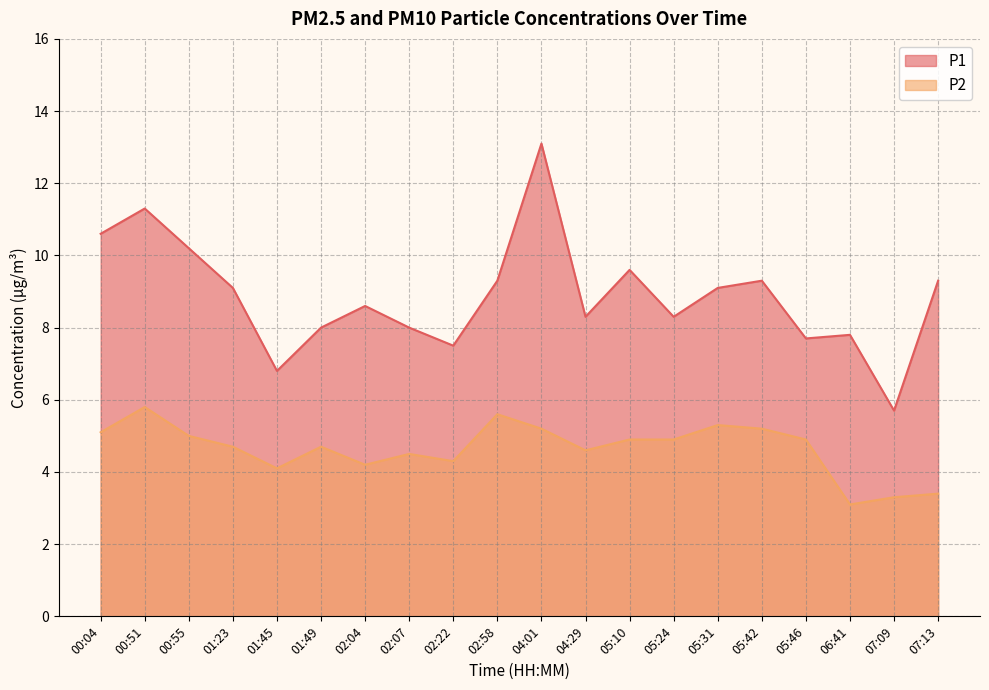

What is the average value of the P2 series?

4.6